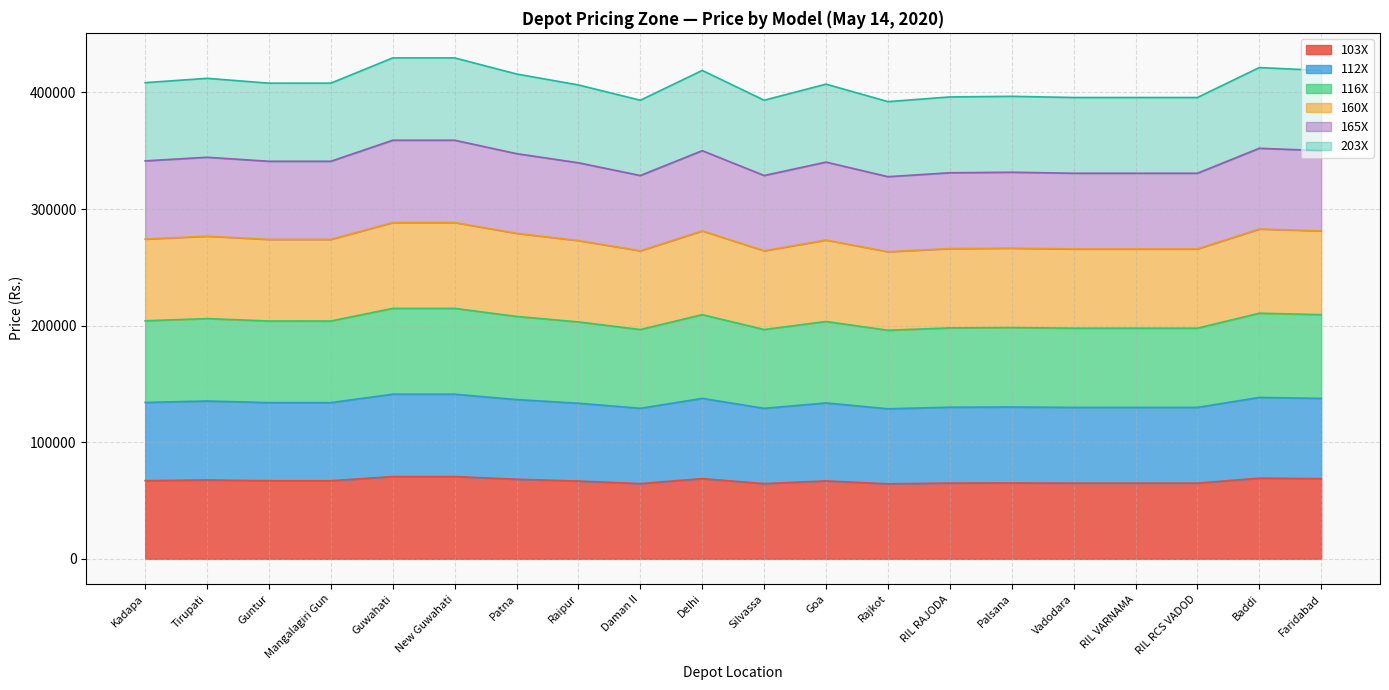

What are all the series names shown in the legend?

103X, 112X, 116X, 160X, 165X, 203X